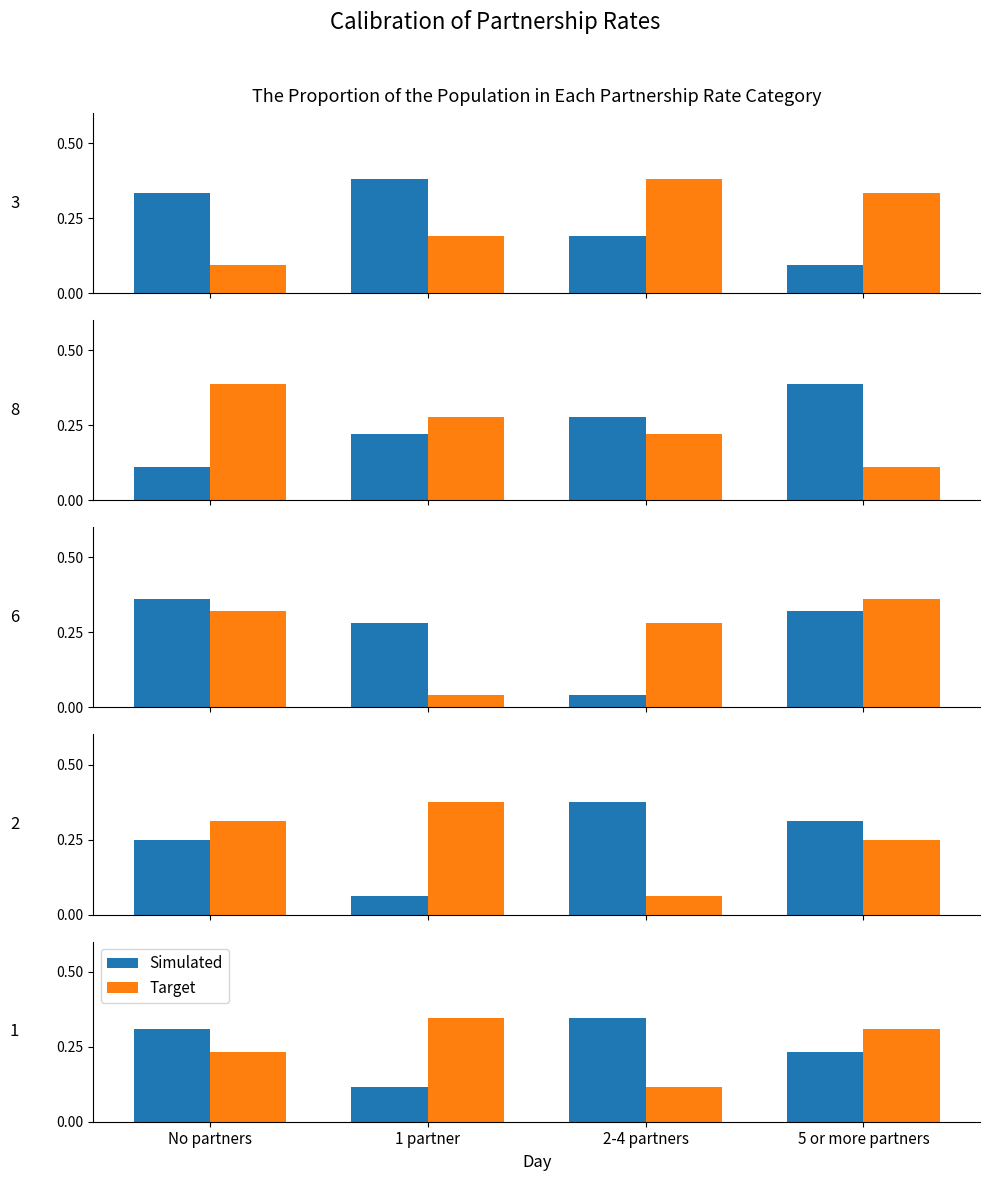

What is the sum of the Target values at 2-4 partners and 1 partner?

0.5